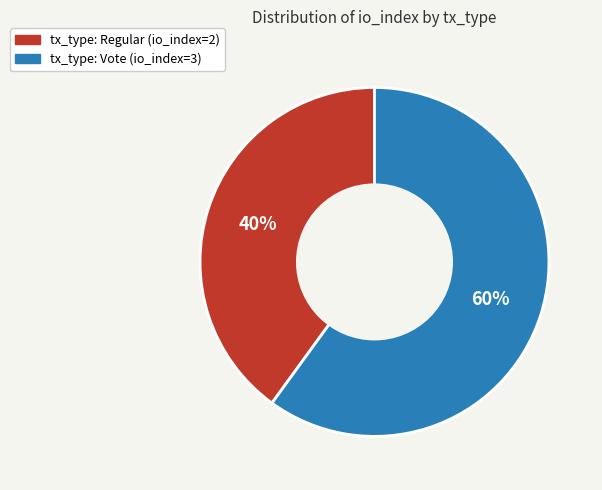

What is the smallest slice in the pie chart?

tx_type: Regular (io_index=2)